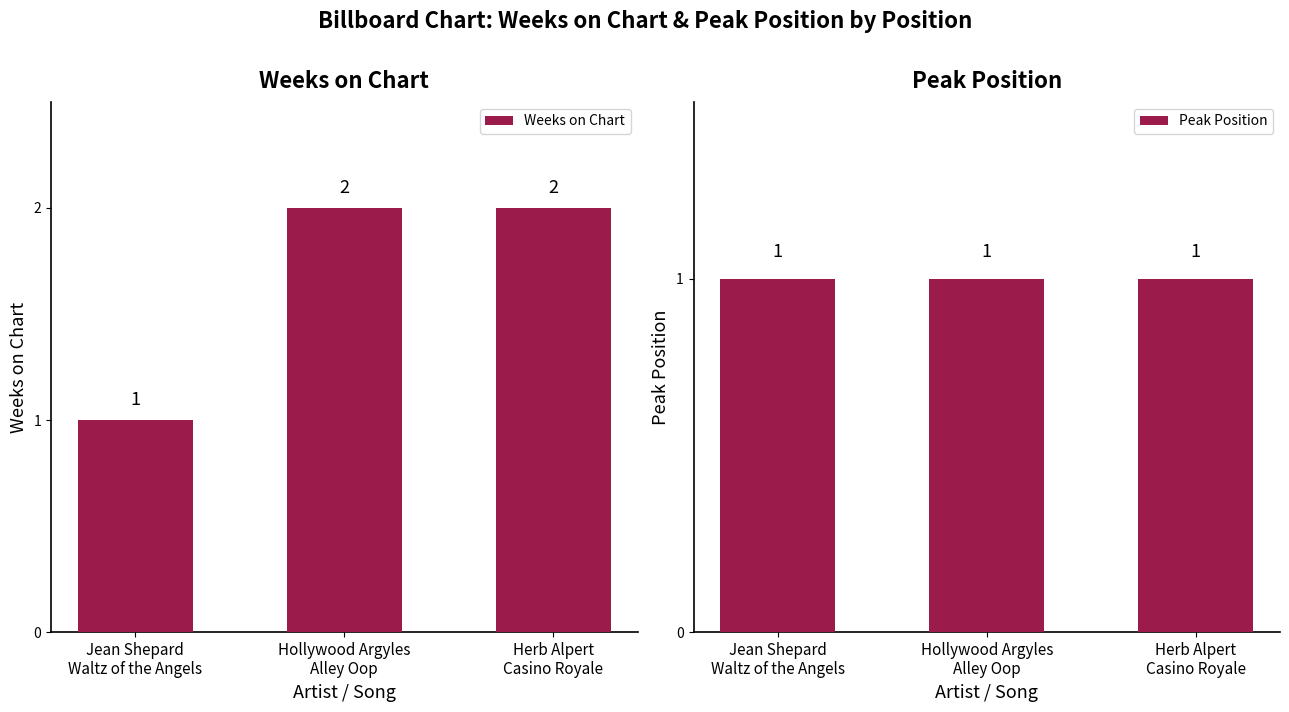

Does the chart contain stacked bars?

No